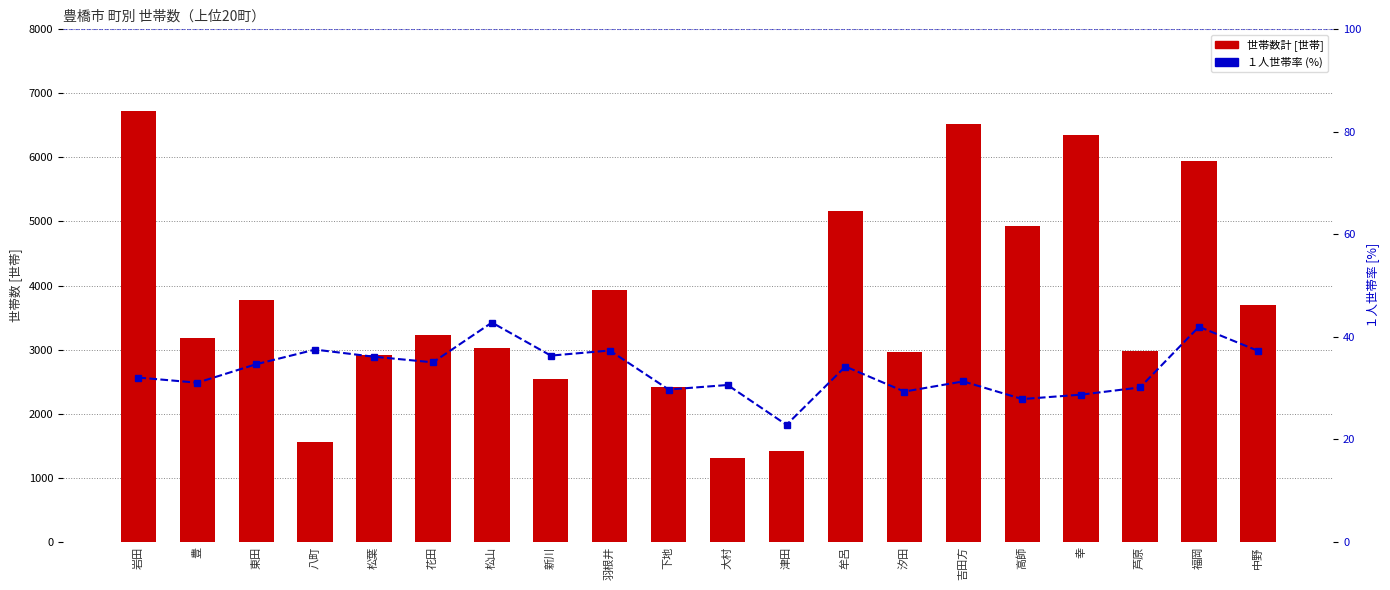

How many data points does each series have?

20